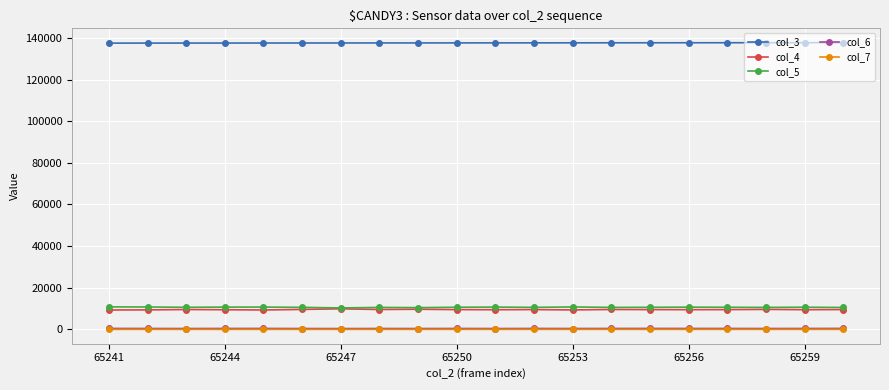

True or false: col_7 and col_5 cross at least once.

False